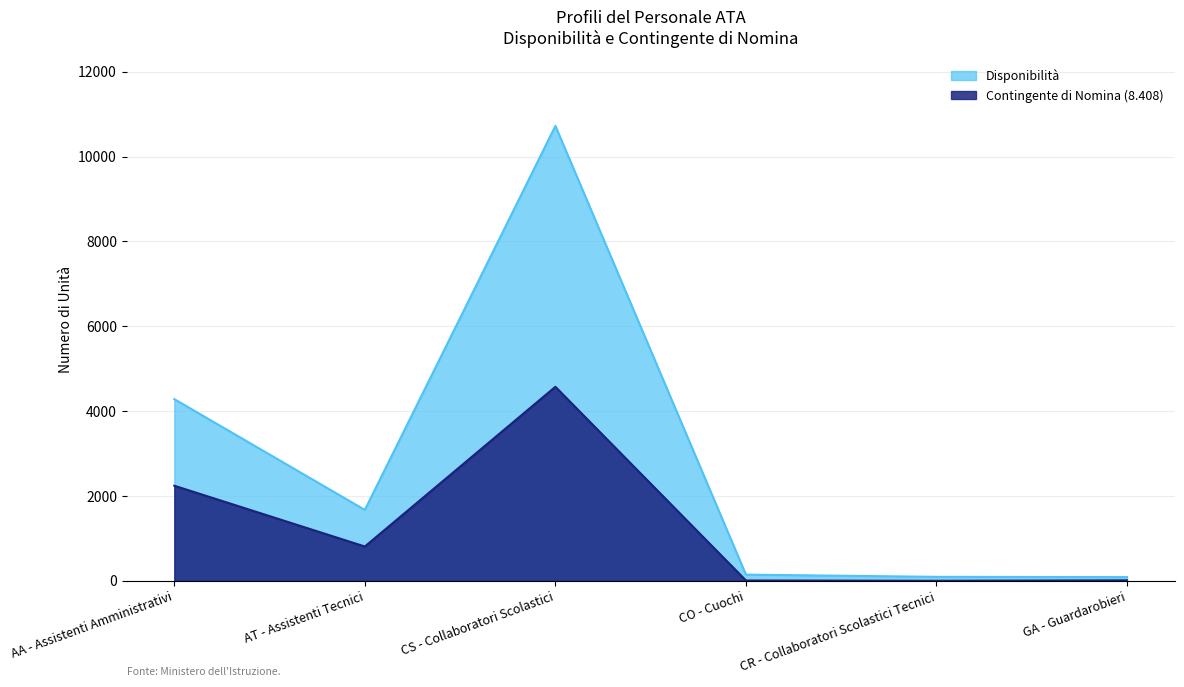

How many data points in Contingente di Nomina (8.408) are above 809?

2